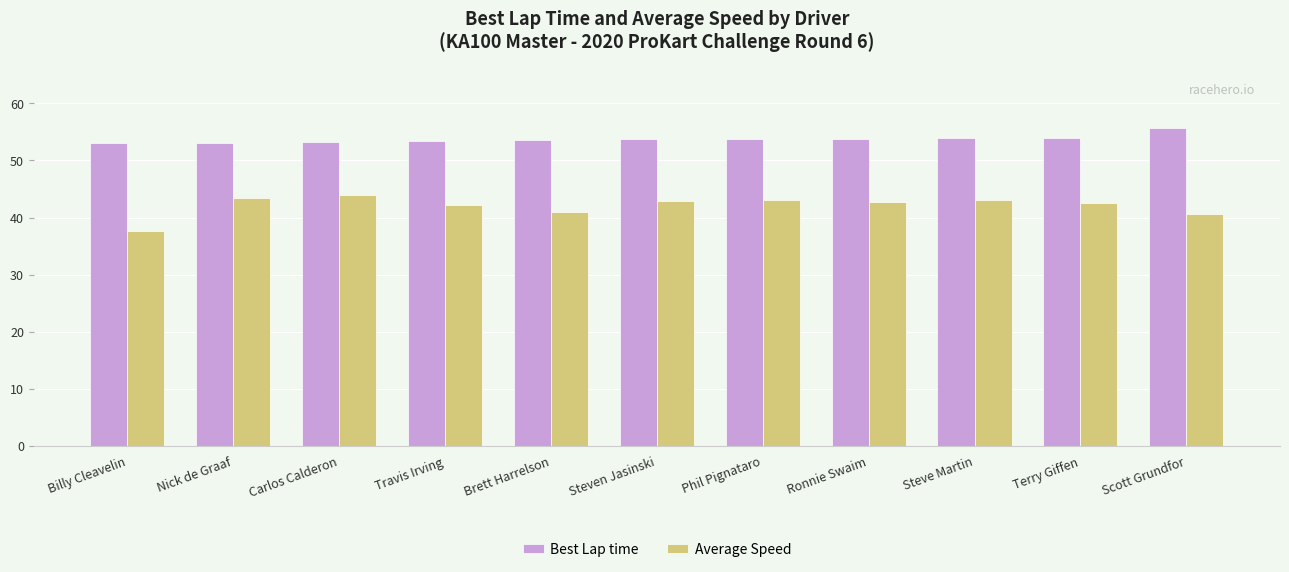

What is the label of the 6th bar from the right?

Steven Jasinski